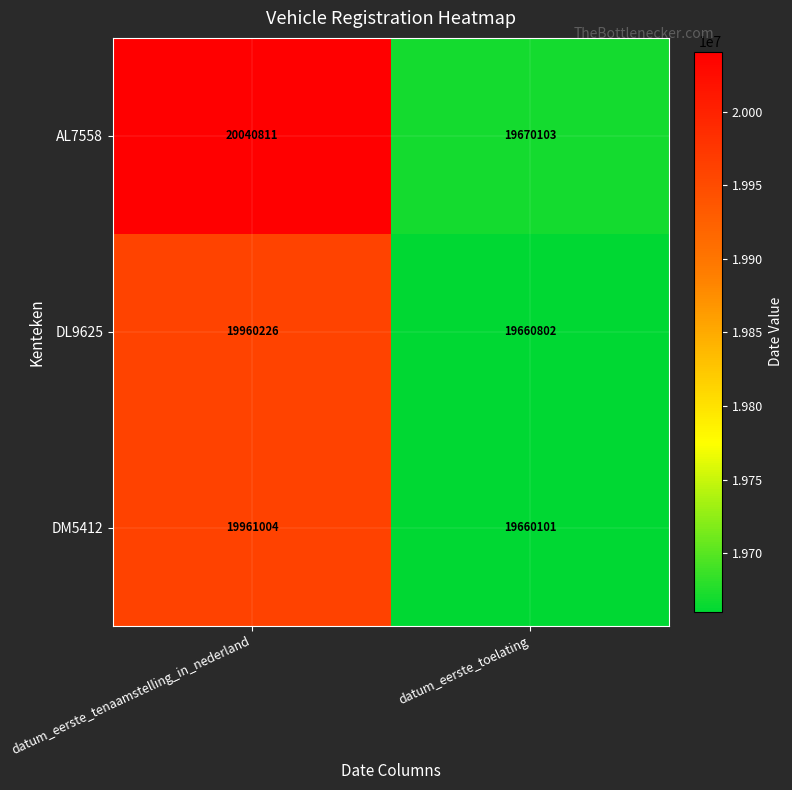

What is the approximate value of DL9625 at datum_eerste_toelating, to the nearest 10?

19660800